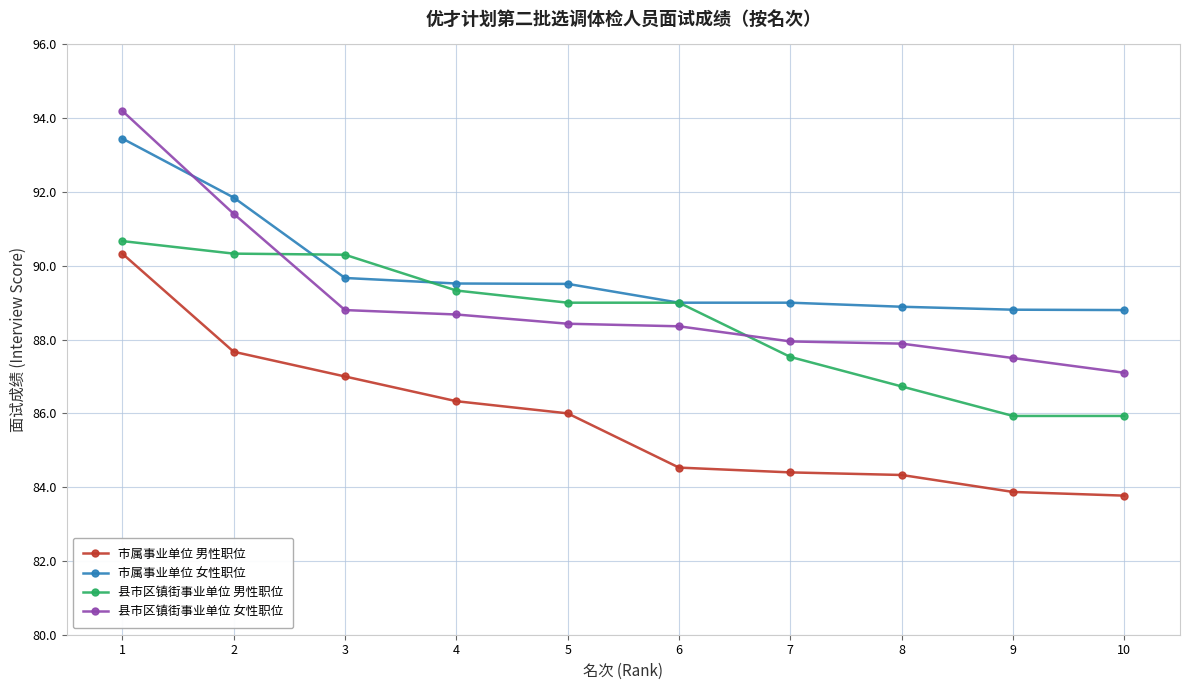

What is the approximate value of 市属事业单位 男性职位 at 1?

90.3